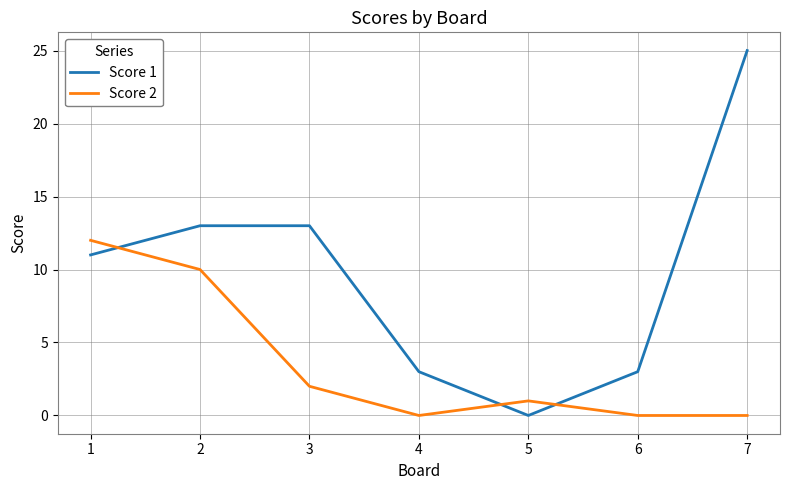

True or false: Score 2 and Score 1 cross at least once.

True